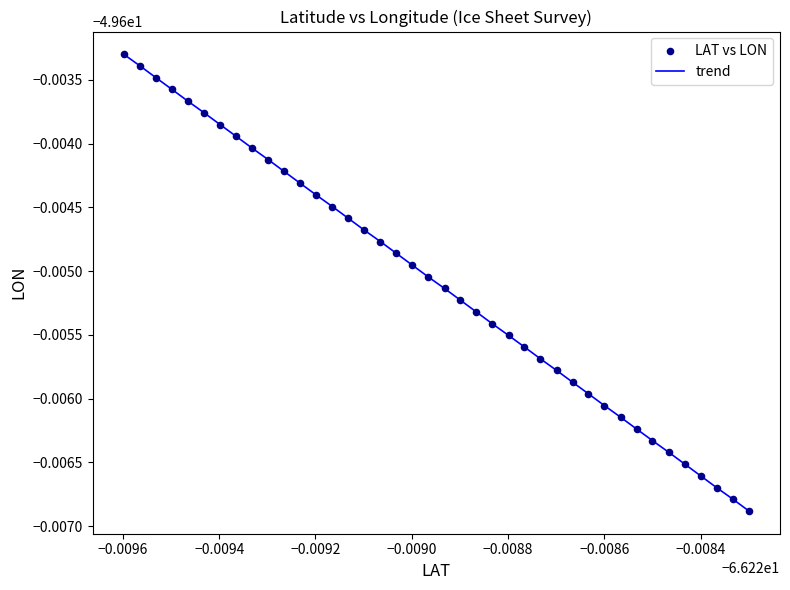

Is this an area chart (filled region under the line)?

No